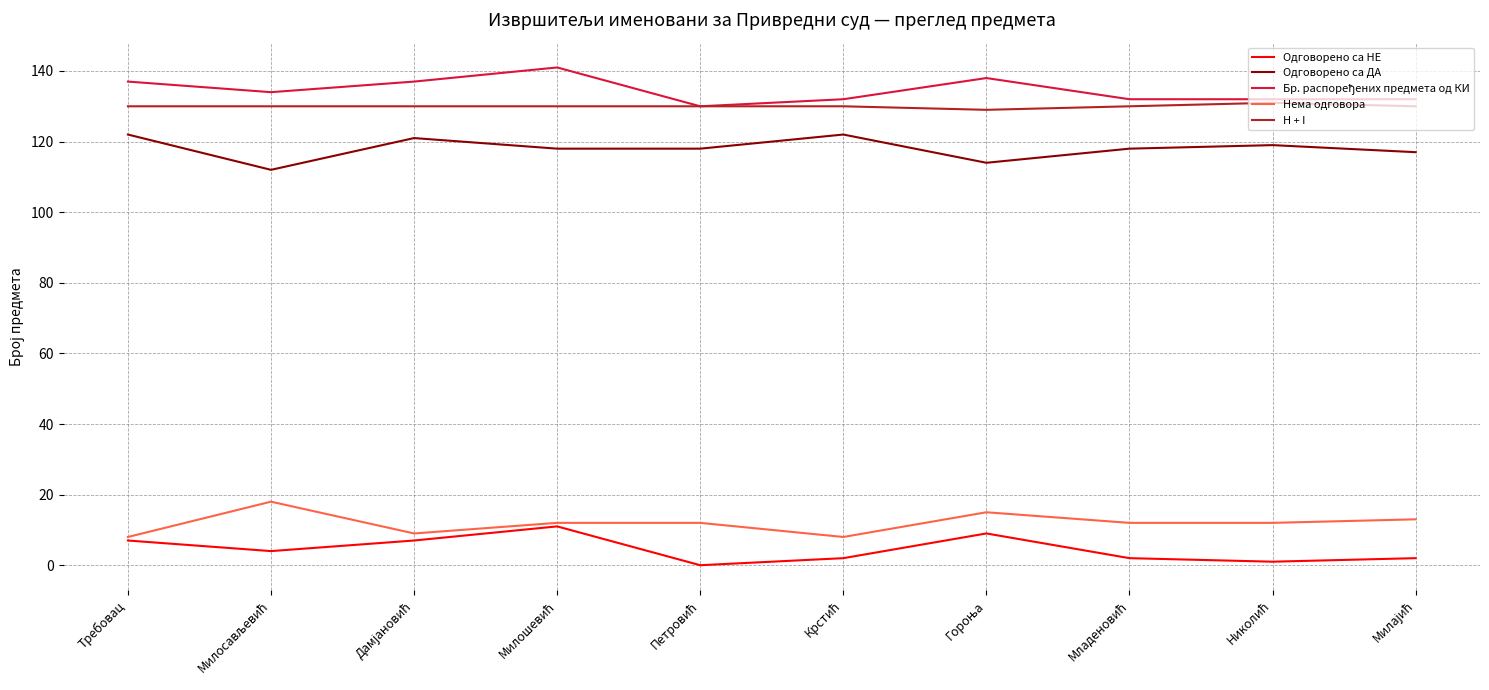

True or false: H + I and Нема одговора intersect in this chart.

False